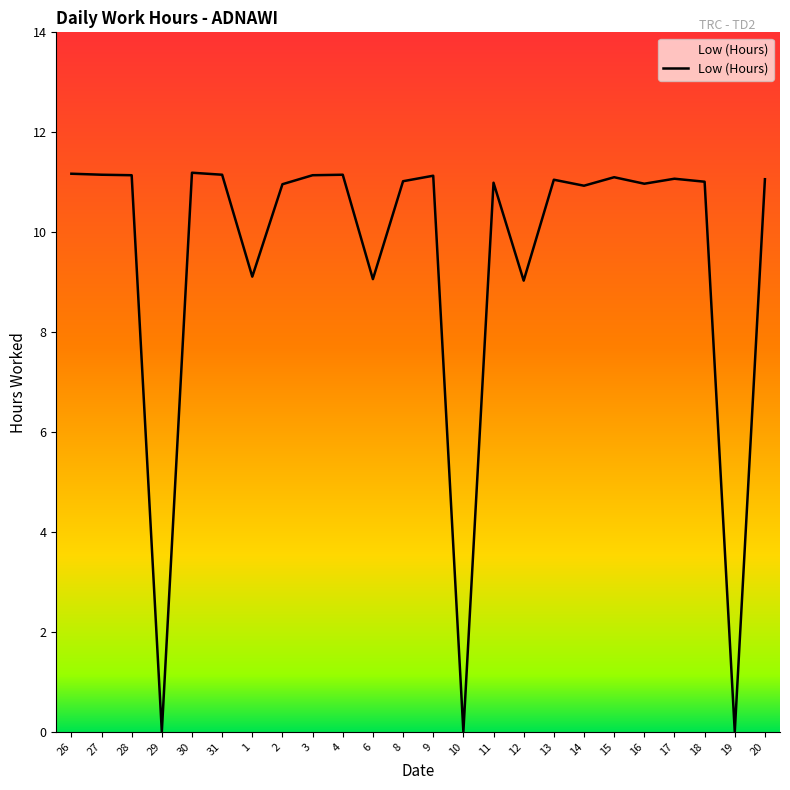

True or false: the data has more than 0 interior local peaks.

True